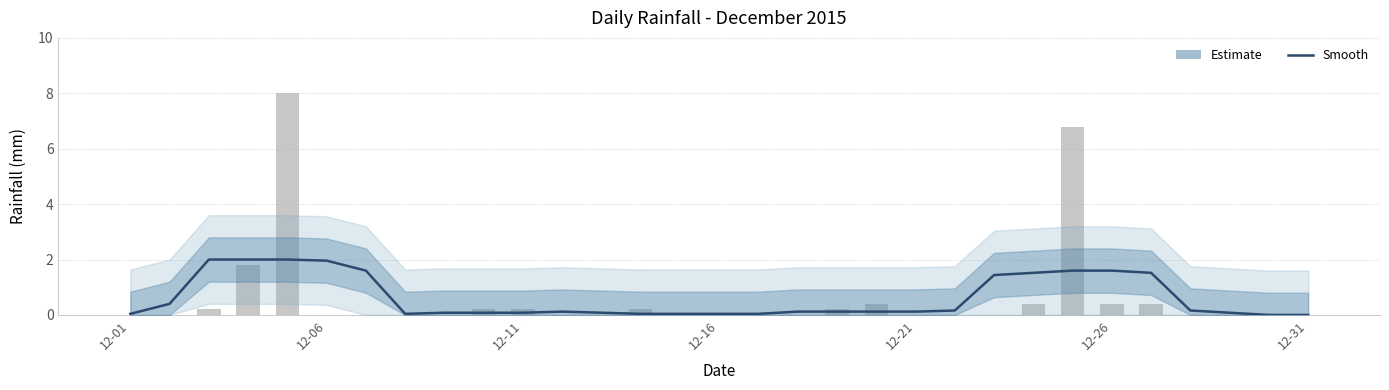

Is it true that rain equals 0.1 at 9?

False